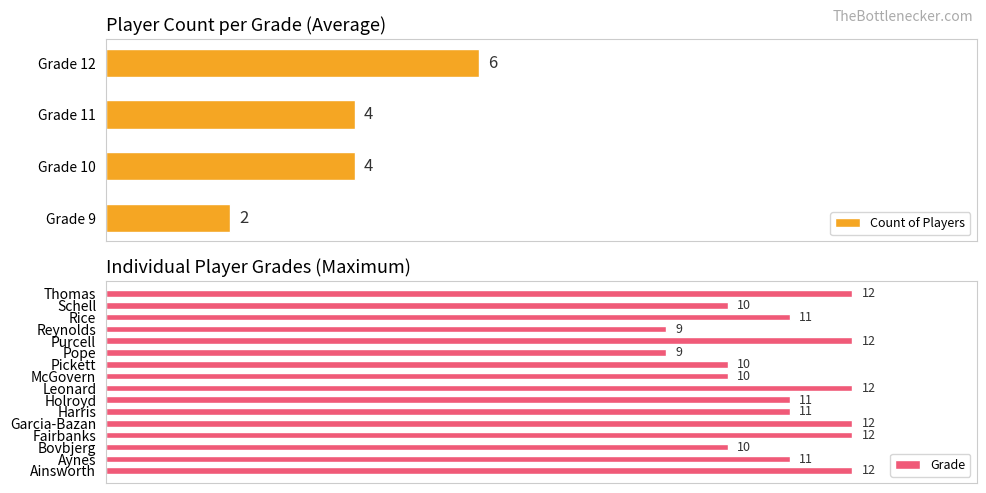

Is it true that the value at Garcia-Bazan is 5?

False